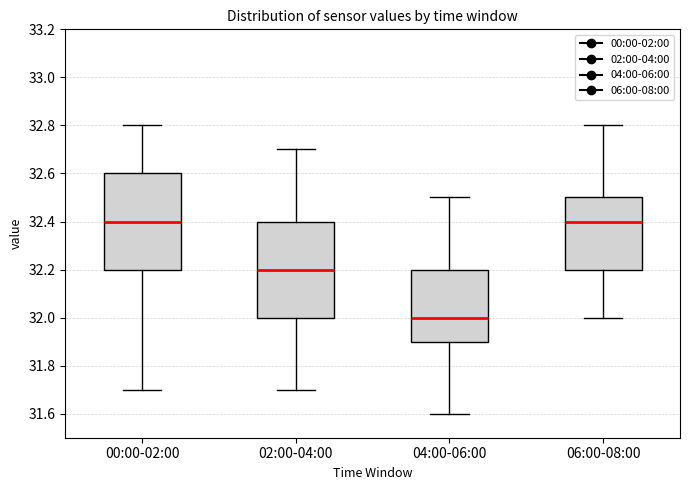

Reading left to right, transcribe this box plot: for each box, give where its median line is, the range the box spans, and where its two whiskers end, as read against the y-axis. The values are not printed on the chart, so give them approximately, as read against the axis.

00:00-02:00: median 32.4, box 32.2 to 32.6, whiskers 31.7 to 32.8
02:00-04:00: median 32.2, box 32.0 to 32.4, whiskers 31.7 to 32.7
04:00-06:00: median 32.0, box 31.9 to 32.2, whiskers 31.6 to 32.5
06:00-08:00: median 32.4, box 32.2 to 32.5, whiskers 32.0 to 32.8